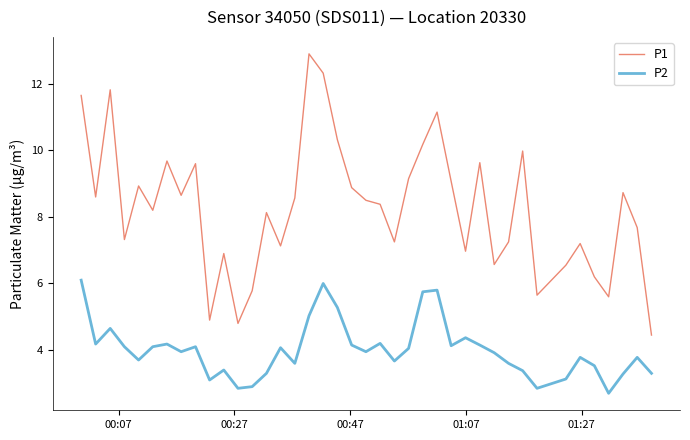

List the series in order of their peak value, lowest first.

P2, P1